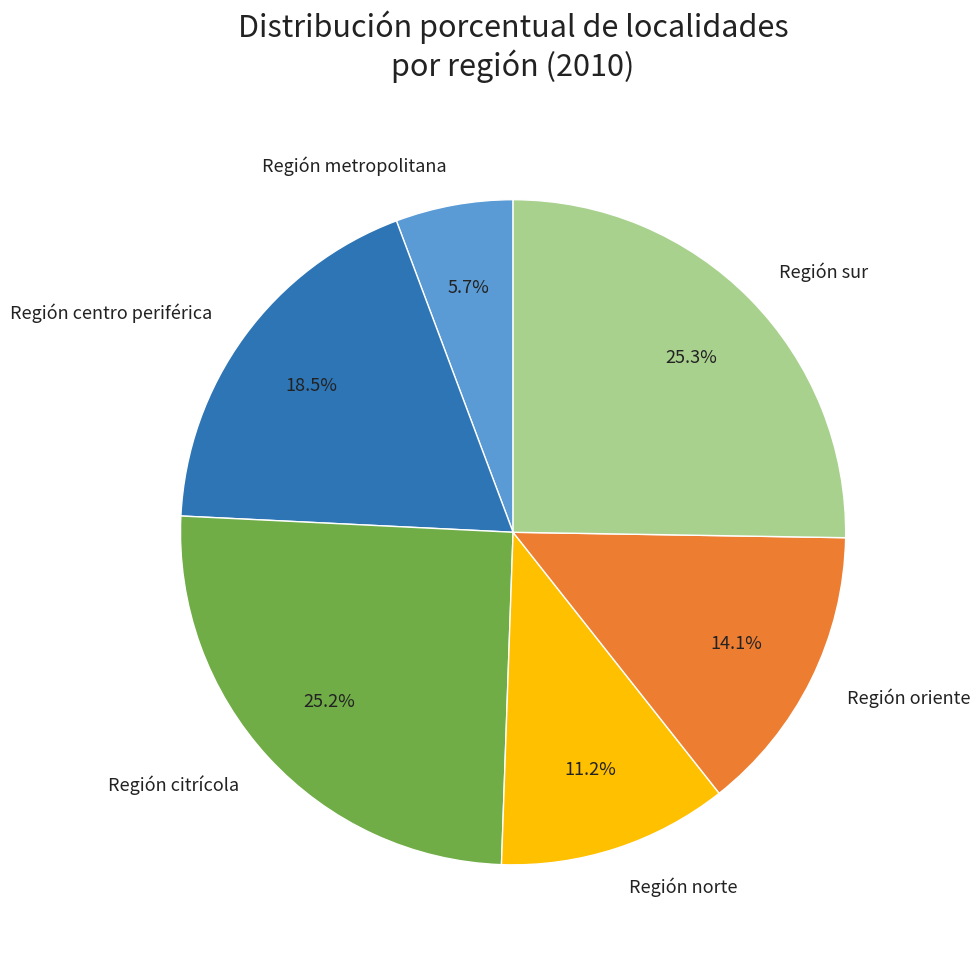

What percentage is NOT represented by Región norte?

88.8%